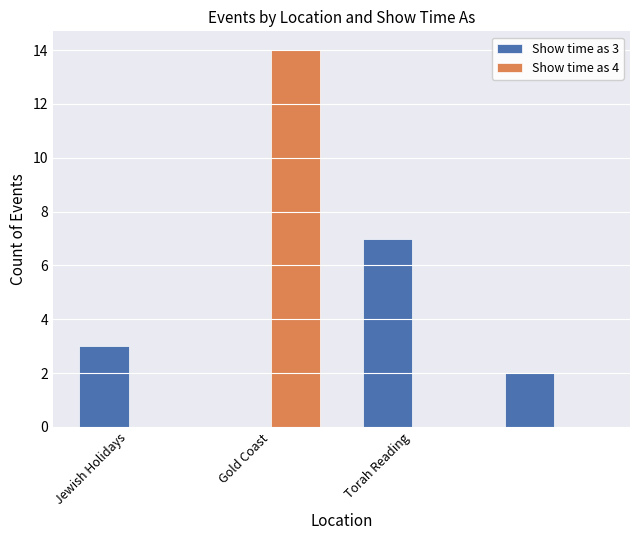

What is the sum of all Show time as 4 values?

14